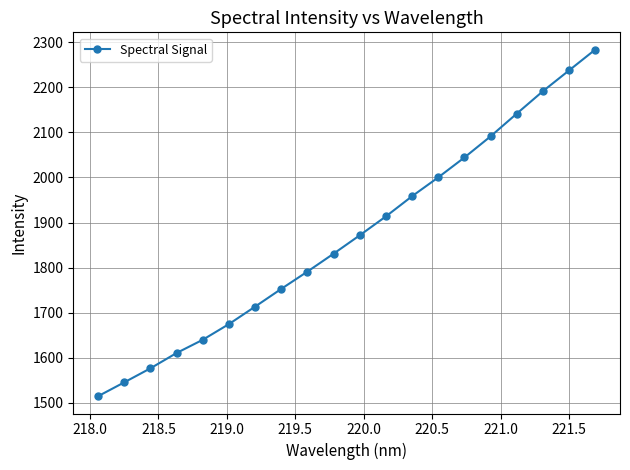

What is the greatest value displayed?

2283.7